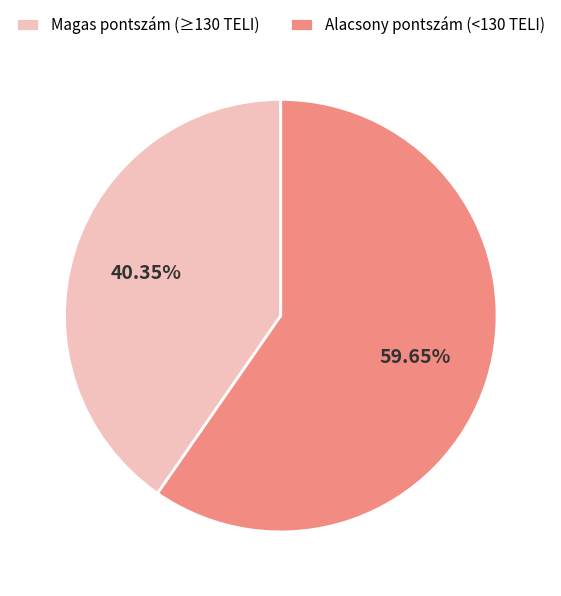

Does any single category account for the majority?

Yes